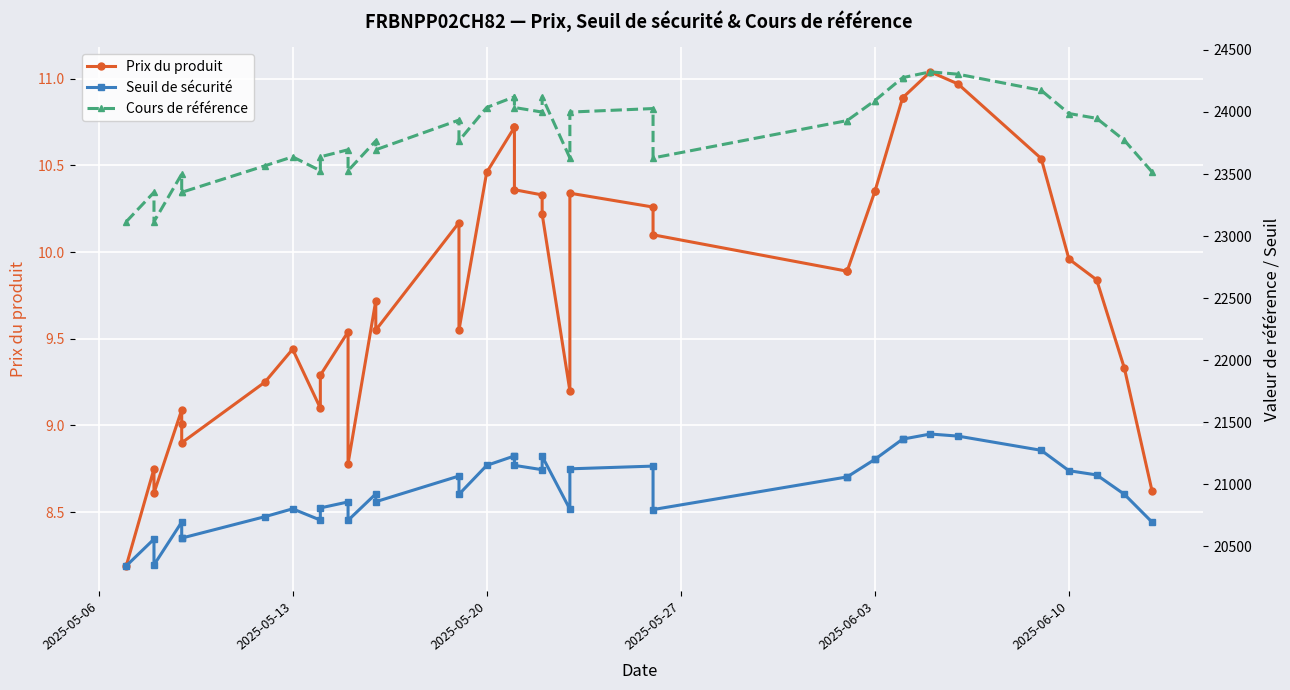

Reading left to right, transcribe all the data shown in this chart.

Prix du produit: 8.2	8.8	8.6	9.1	9.0	8.9	9.2	9.4	9.1	9.3	9.5	8.8	9.7	9.6	10.2	9.6	10.5	10.7	10.7	10.4	10.3	10.2	9.2	10.3	10.3	10.1	9.9	9.9	10.3	10.3	10.9	10.9	11.0	11.0	10.5	10.0	9.8	9.3	8.6
Seuil de sécurité: 20342.0	20557.9	20349.6	20695.1	20566.1	20566.1	20738.6	20801.9	20711.0	20809.2	20857.4	20709.1	20922.4	20859.2	21066.2	20918.8	21151.8	21228.1	21228.1	21152.2	21117.2	21225.6	20799.0	21124.2	21146.2	20795.9	21059.0	21059.0	21200.6	21200.6	21363.3	21363.3	21404.8	21387.9	21273.4	21109.1	21075.0	20918.9	20694.3
Cours de référence: 23116.0	23352.7	23116.0	23499.3	23352.7	23352.7	23566.5	23638.6	23527.0	23638.6	23695.6	23527.0	23767.4	23695.6	23935.0	23767.4	24036.1	24122.4	24122.4	24036.1	23999.2	24122.4	23629.6	23999.2	24027.7	23629.6	23930.7	23930.7	24091.6	24091.6	24276.5	24276.5	24323.6	24304.5	24174.3	23987.6	23948.9	23771.5	23516.2